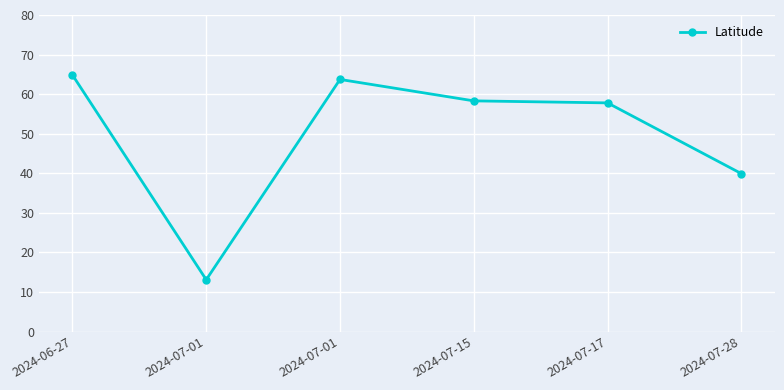

How many lines are shown in the chart?

1